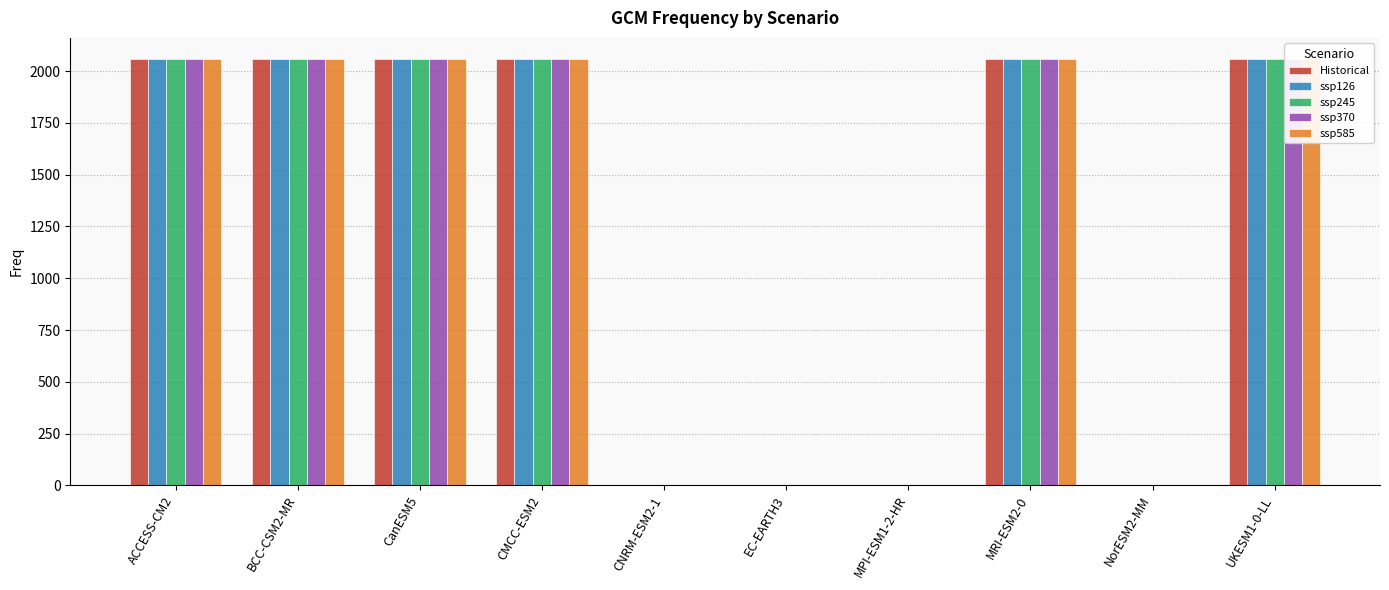

Reading left to right, what are all the values shown in this chart?

Historical: 2058	2058	2058	2058	2	2	2	2058	2	2058
ssp126: 2058	2058	2058	2058	2	2	2	2058	2	2058
ssp245: 2058	2058	2058	2058	2	2	2	2058	2	2058
ssp370: 2058	2058	2058	2058	2	2	2	2058	2	2058
ssp585: 2058	2058	2058	2058	2	2	2	2058	2	2058